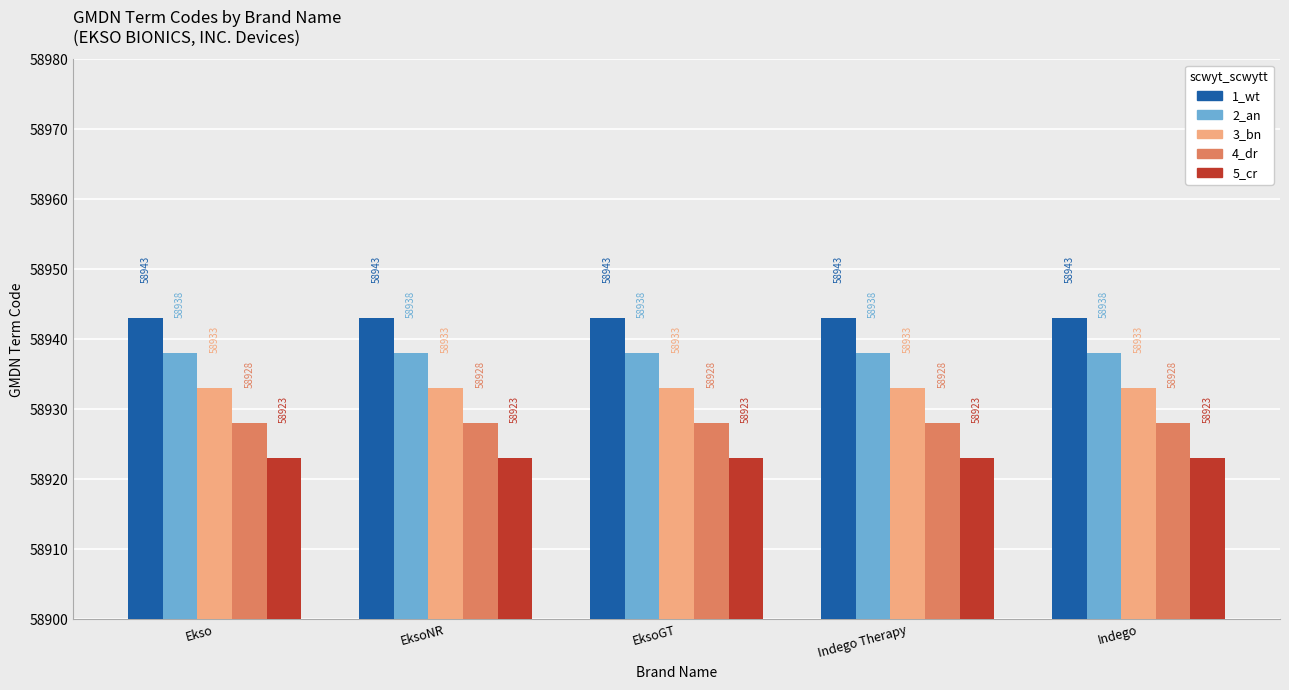

What is the smallest value displayed?

58923